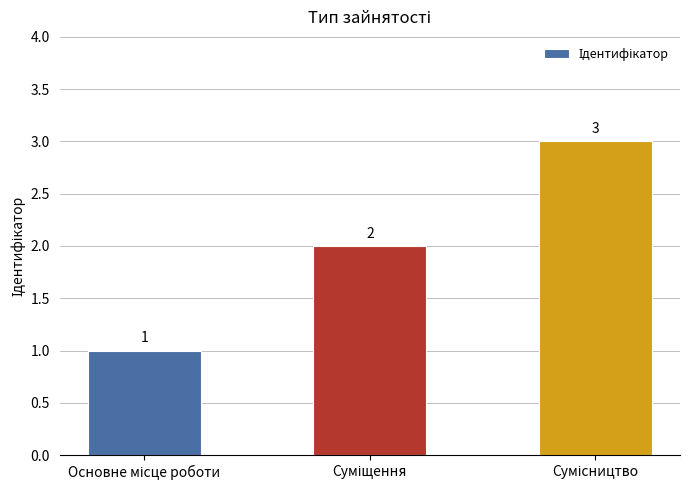

Count the values in the range 1 to 3.

3